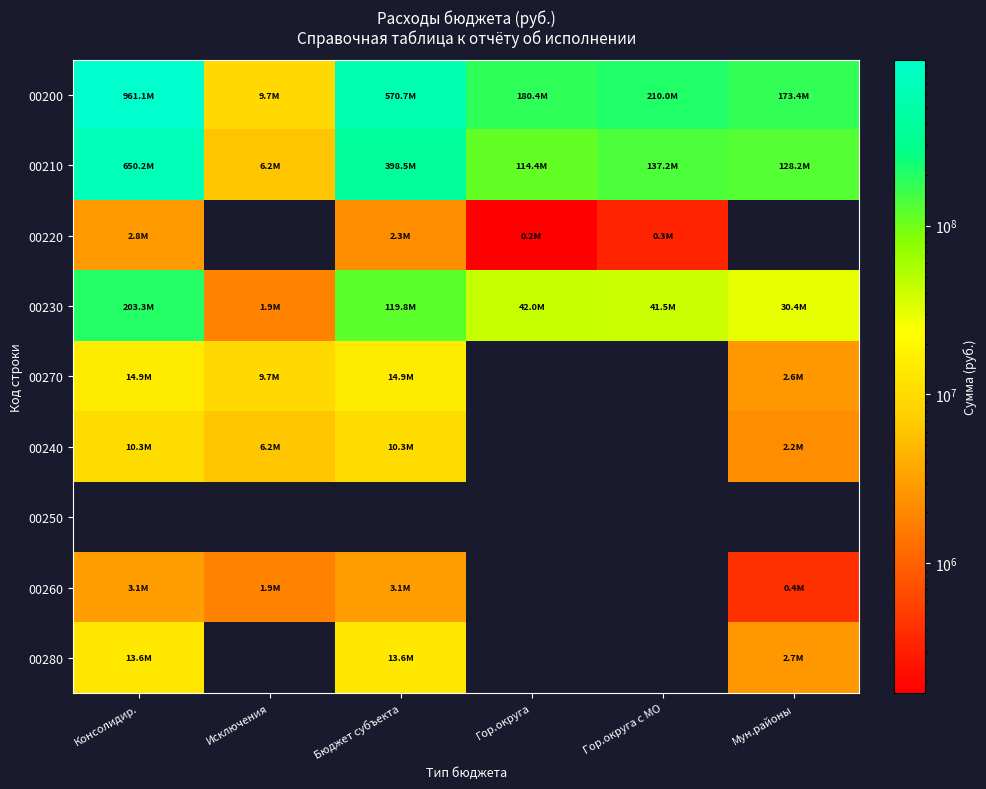

Is it true that 00210 equals 198783275.2 at Консолидир.?

False